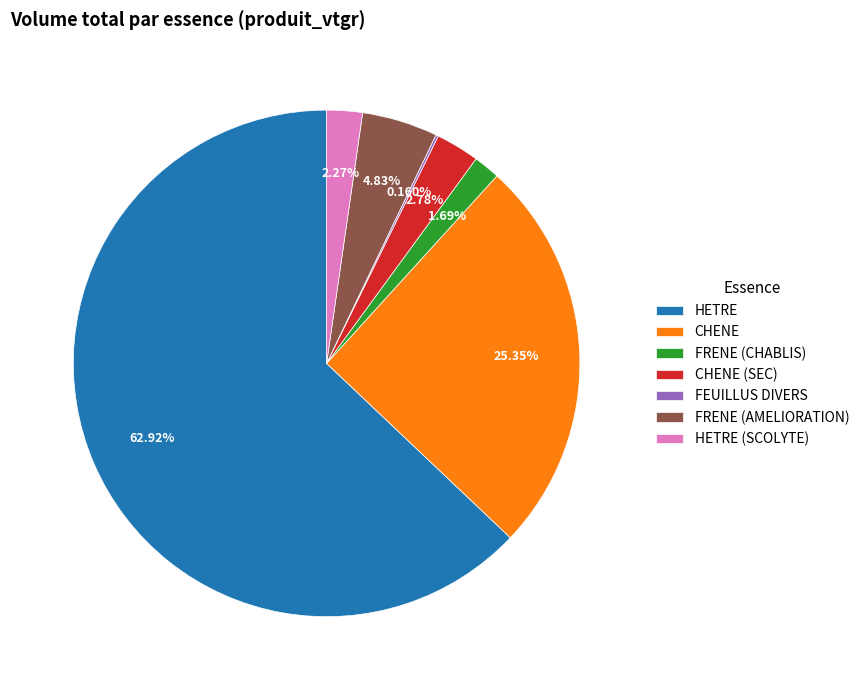

What is the majority slice?

HETRE